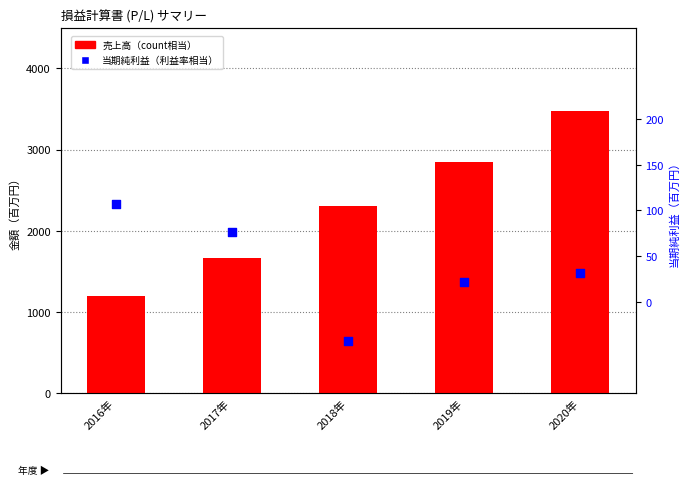

Is the value of 売上高 at 2020年 greater than the value of 当期純利益 at 2018年?

Yes